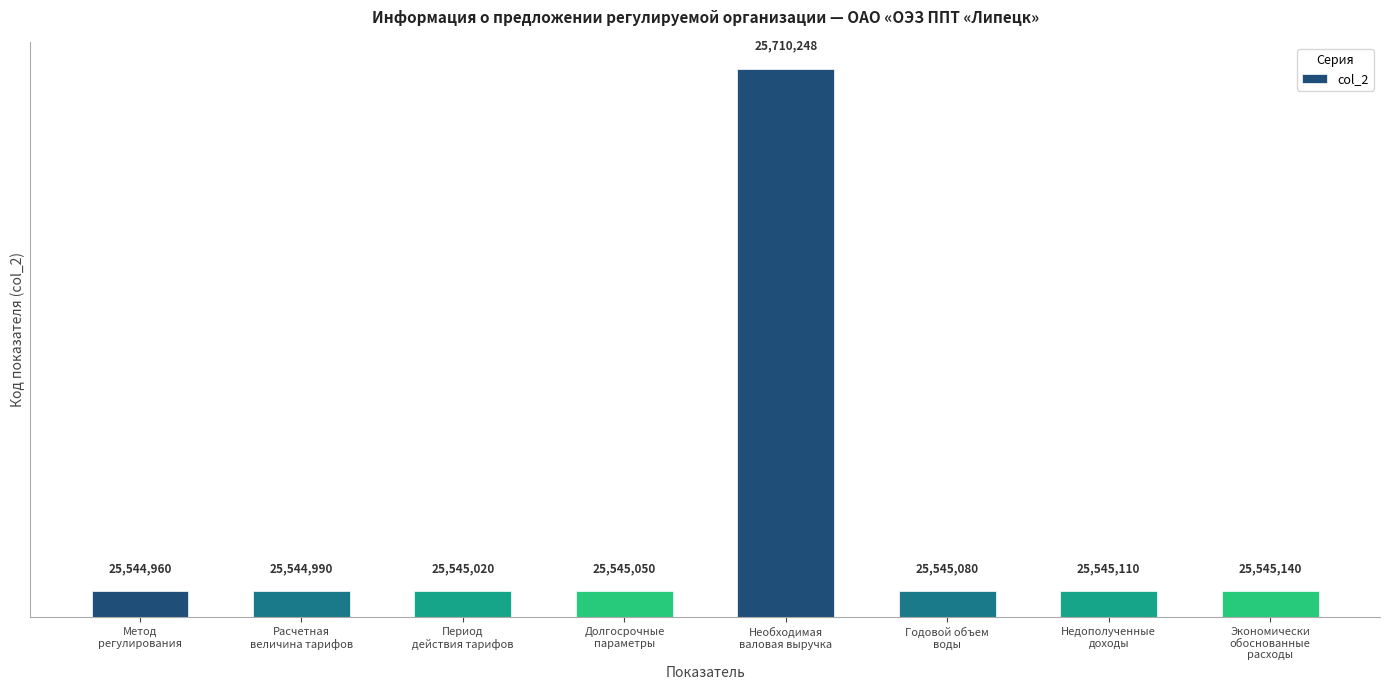

Reading left to right, list all the values displayed in this chart.

25544960	25544990	25545020	25545050	25710248	25545080	25545110	25545140